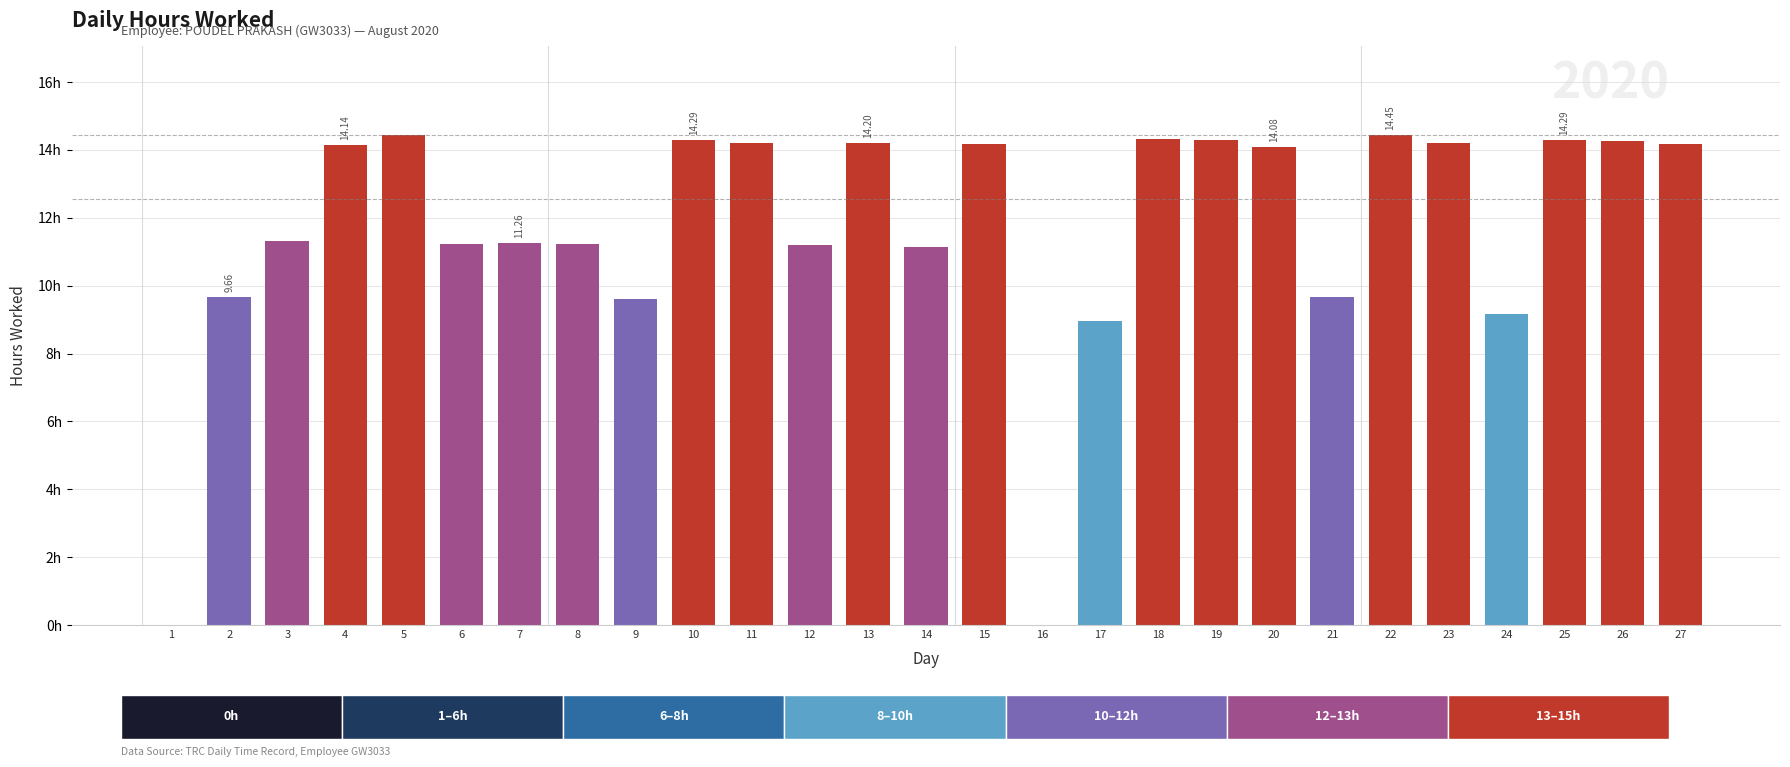

List the labels in order of value, largest first.

5, 22, 18, 10, 19, 25, 26, 13, 23, 11, 27, 15, 4, 20, 3, 7, 6, 8, 12, 14, 2, 21, 9, 24, 17, 1, 16